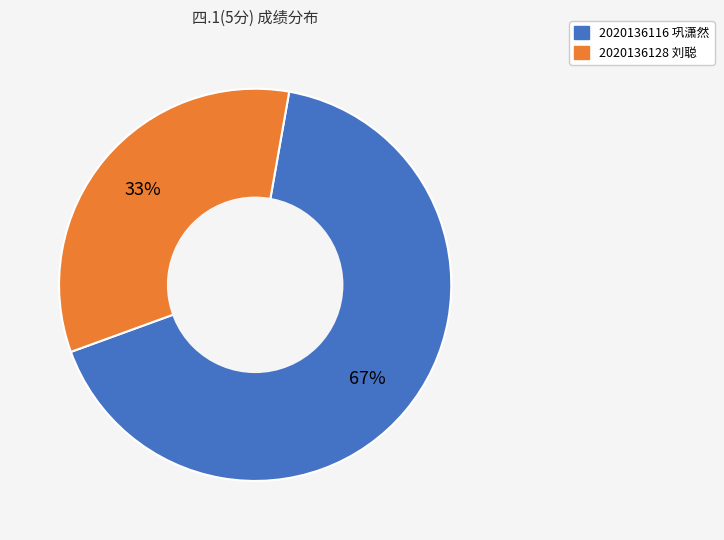

What is the smallest slice in the pie chart?

2020136128 刘聪